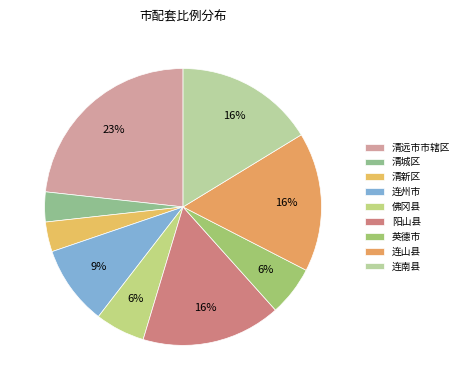

What is the smallest slice in the pie chart?

清城区